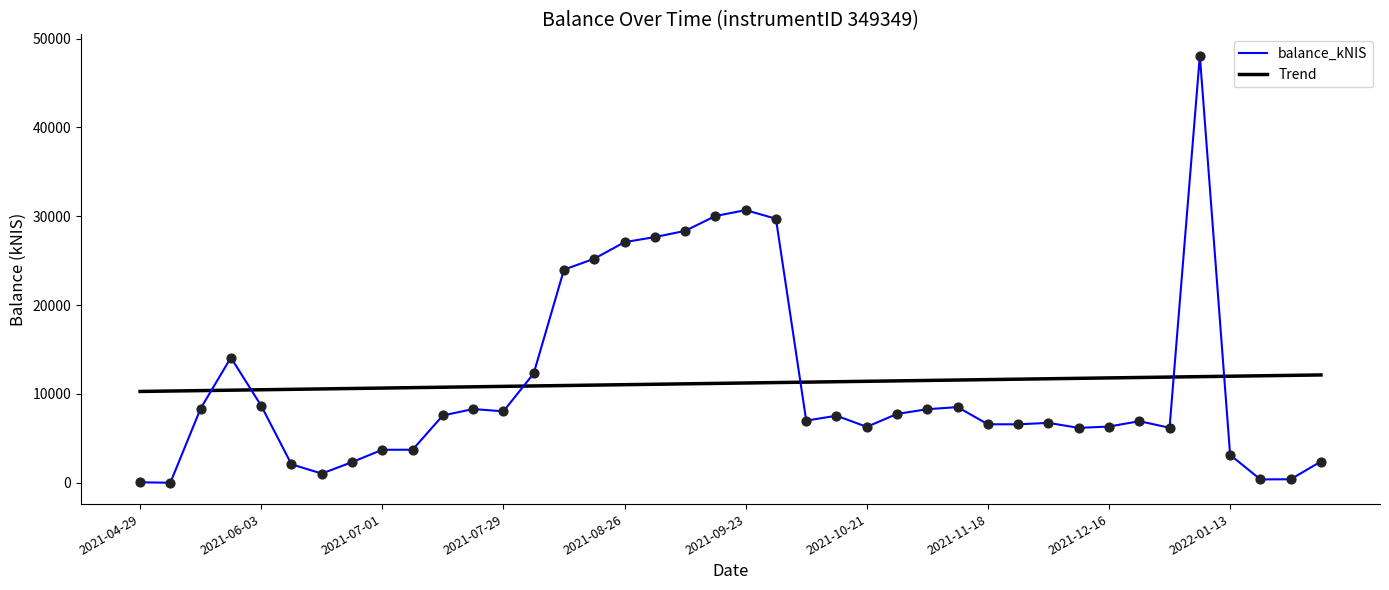

At how many categories does at least one series exceed 16139?

9